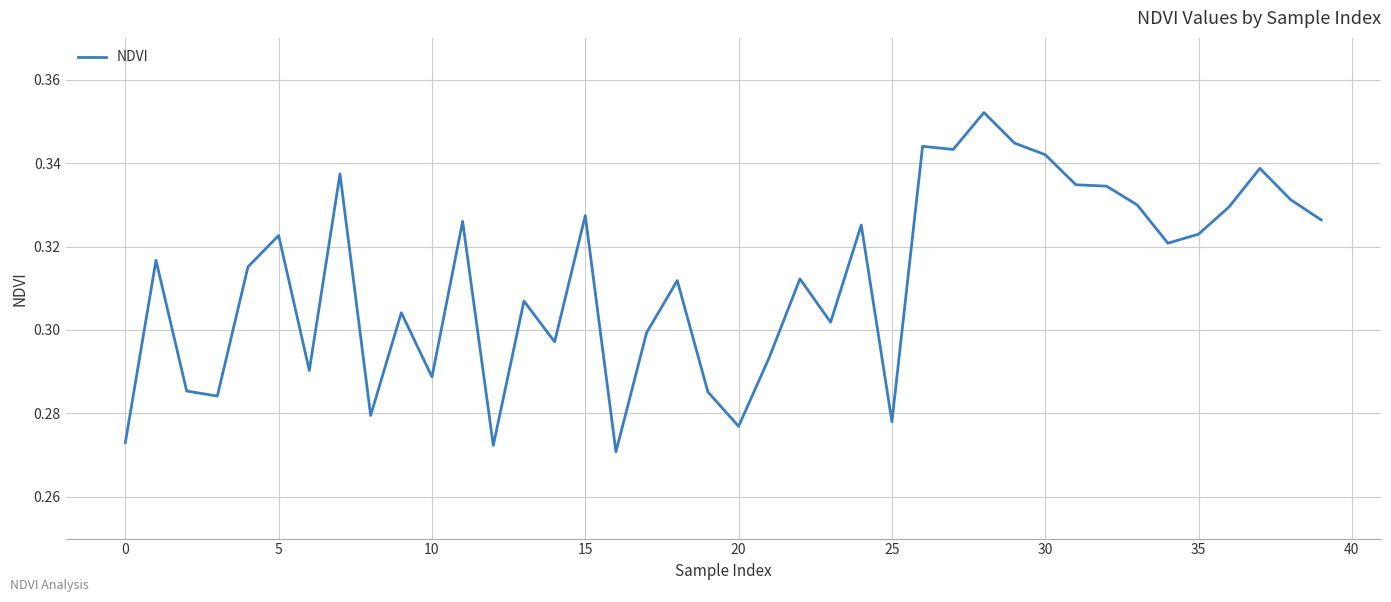

Count the values in the range 0 to 1.

40